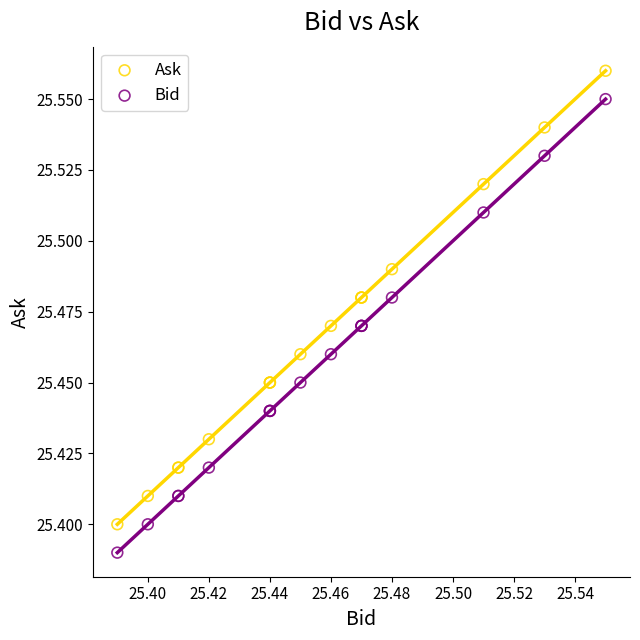

Which series contains the lowest Y value?

Bid